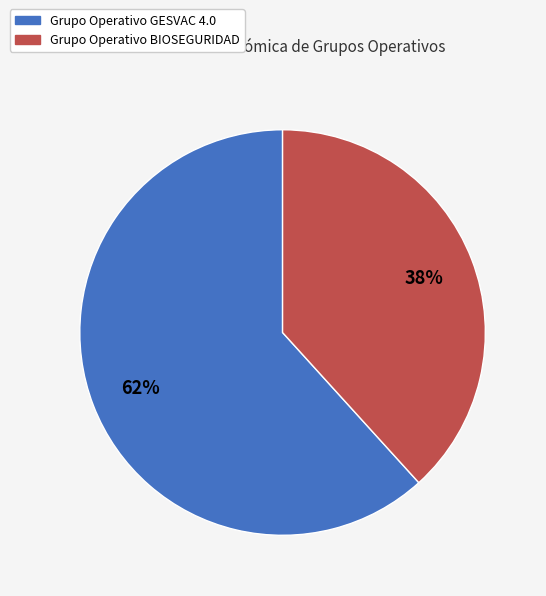

Is the sum of Grupo Operativo GESVAC 4.0 and Grupo Operativo BIOSEGURIDAD greater than half?

Yes